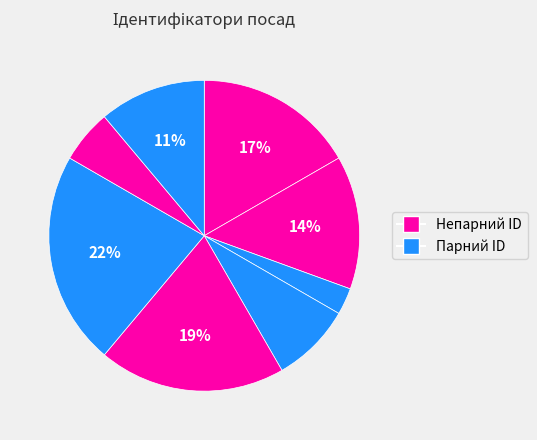

How many slices are in this pie chart?

8